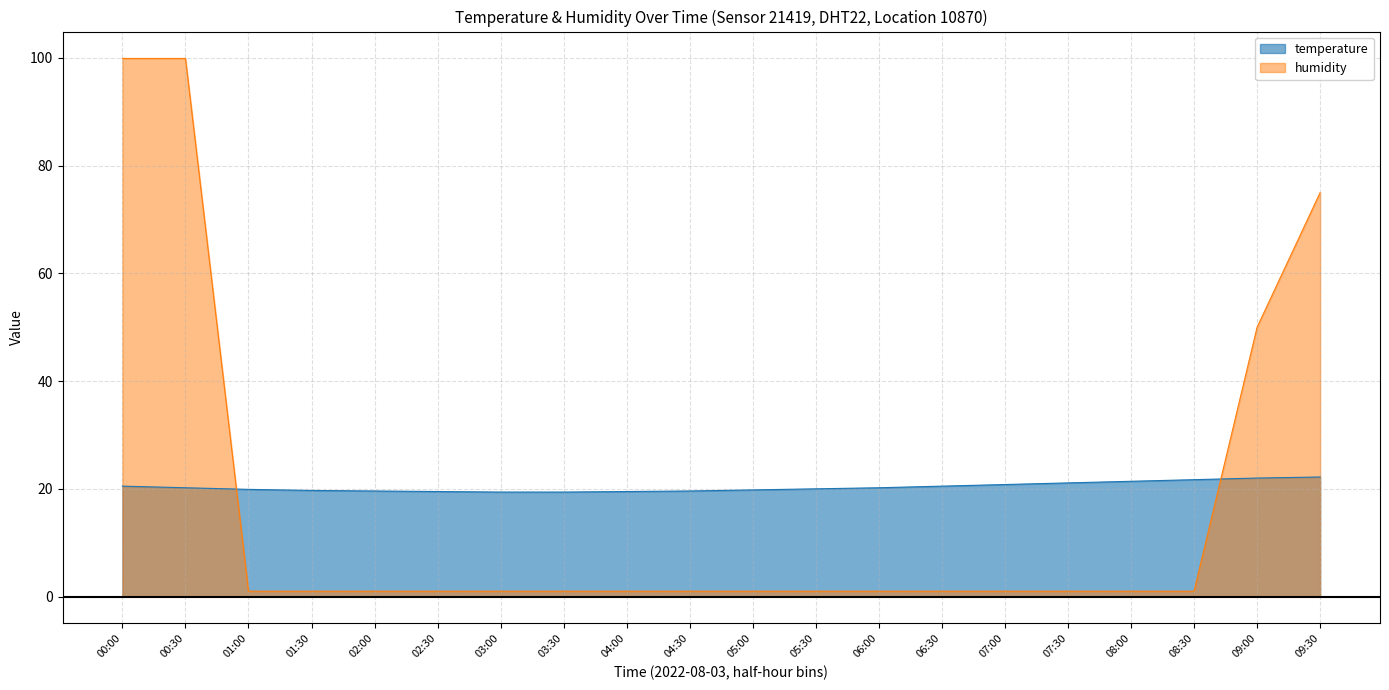

Is the value of humidity at 09:30 greater than the value of temperature at 04:30?

Yes